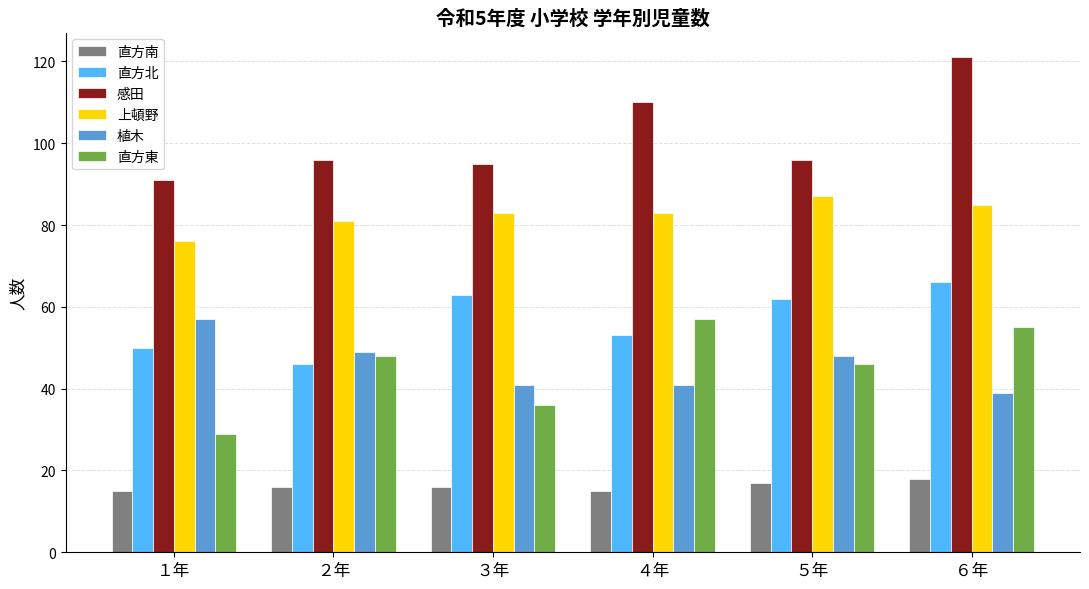

Where does the 直方北 series first go above 62?

３年